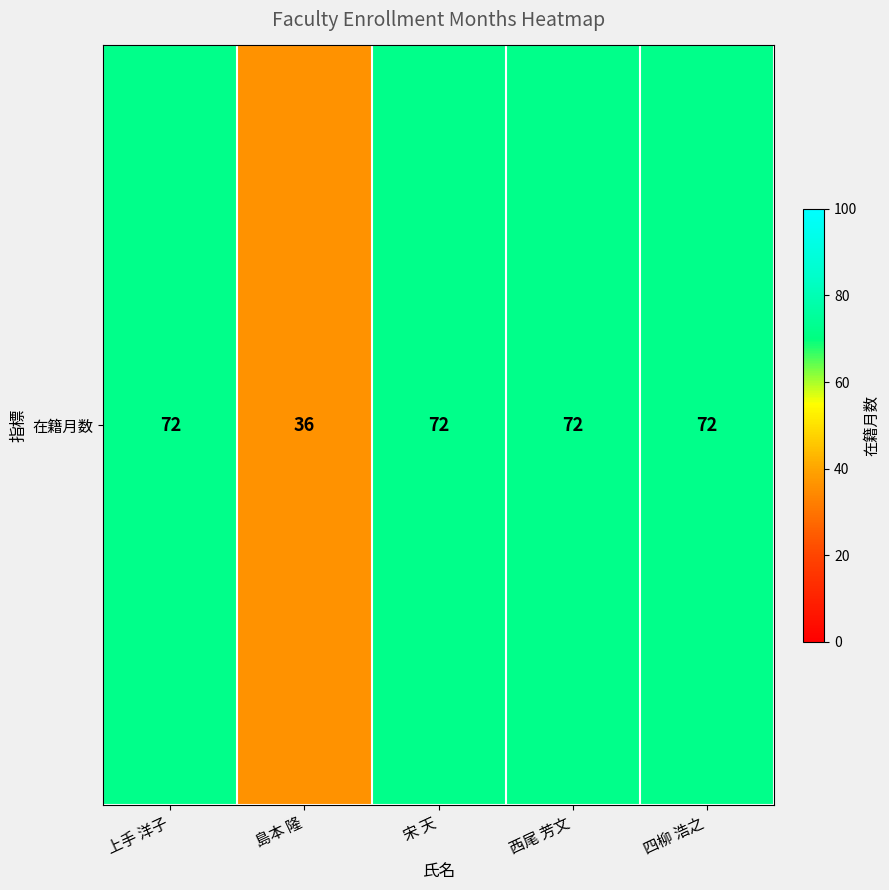

Reading left to right, list all the values displayed in this chart.

72	36	72	72	72